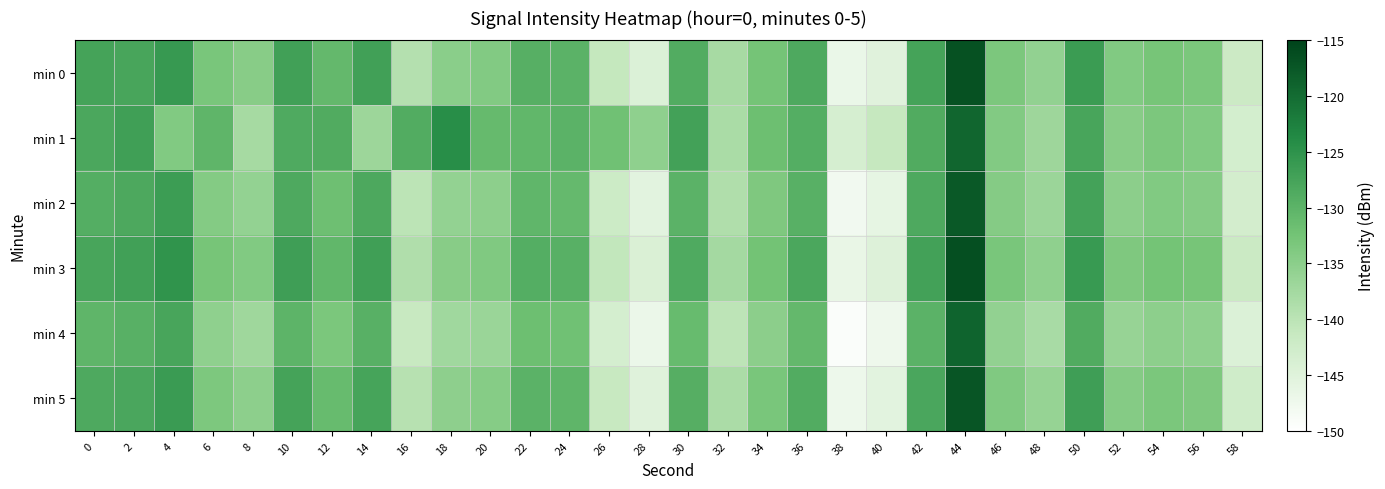

Which label corresponds to the largest value in the chart?

44